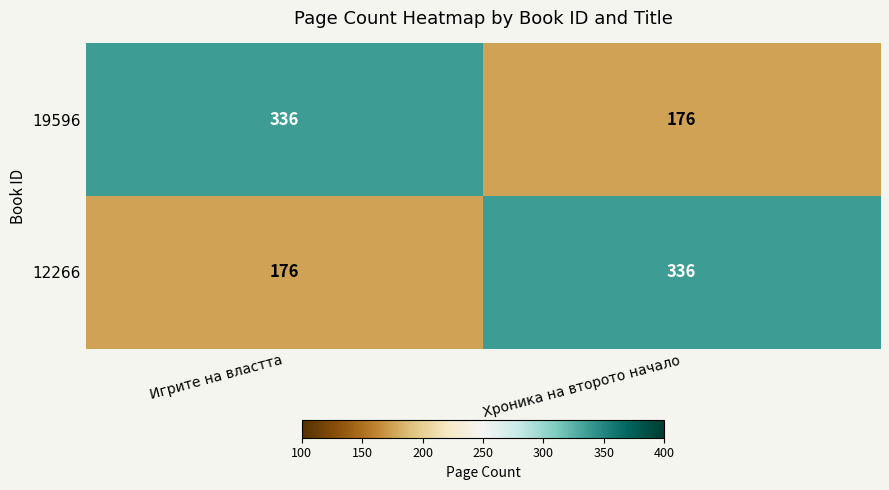

How many categories are shown in the chart?

2